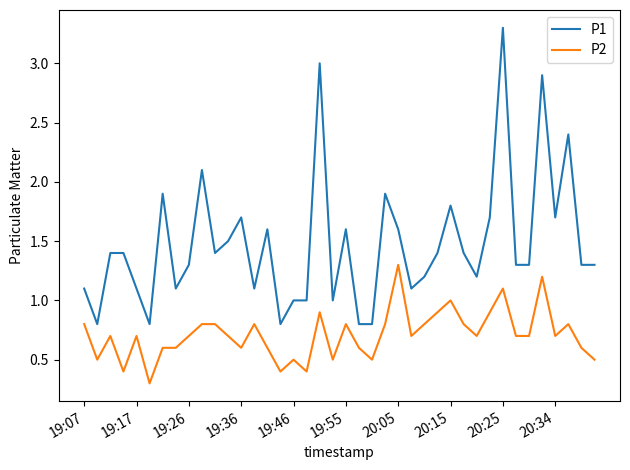

True or false: P2 and P1 cross at least once.

False